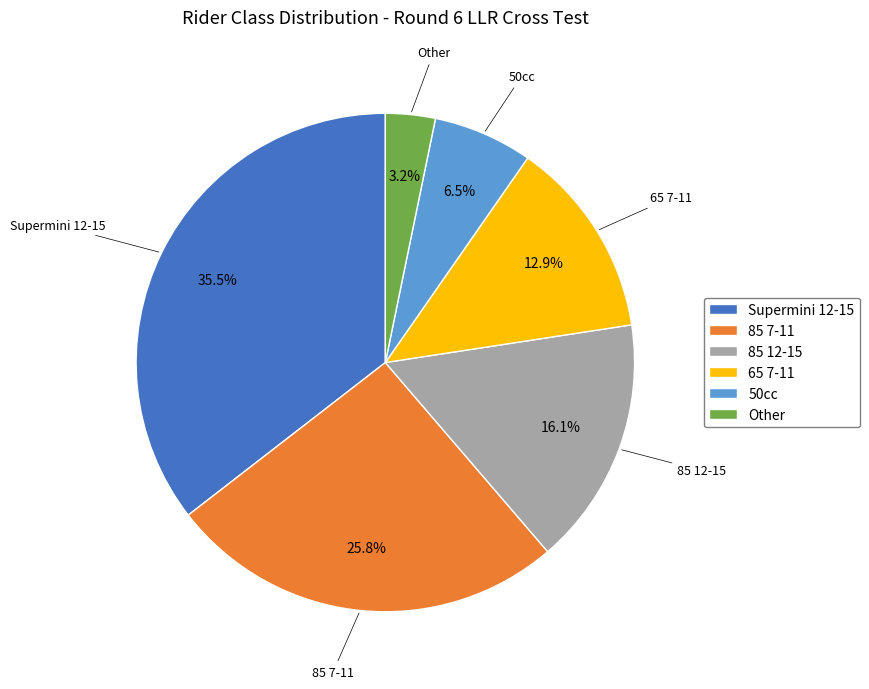

Combined, do 85 12-15 and 85 7-11 account for over 50%?

No